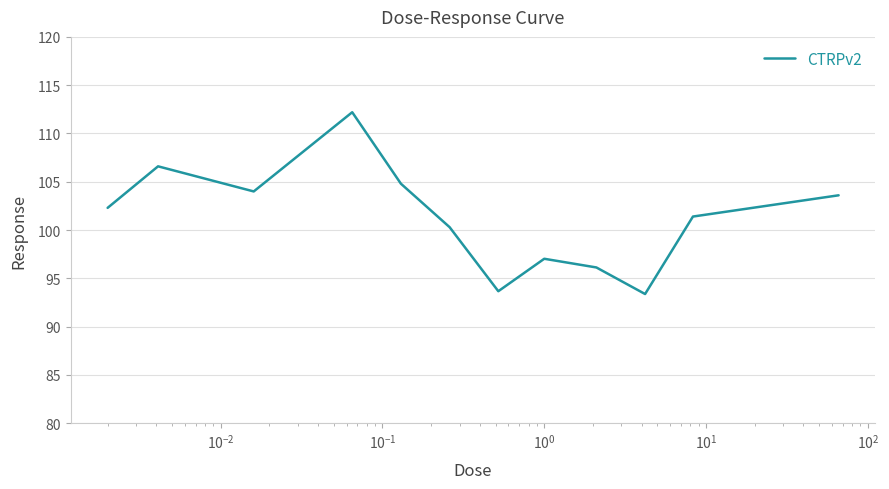

What is the greatest value displayed?

112.2